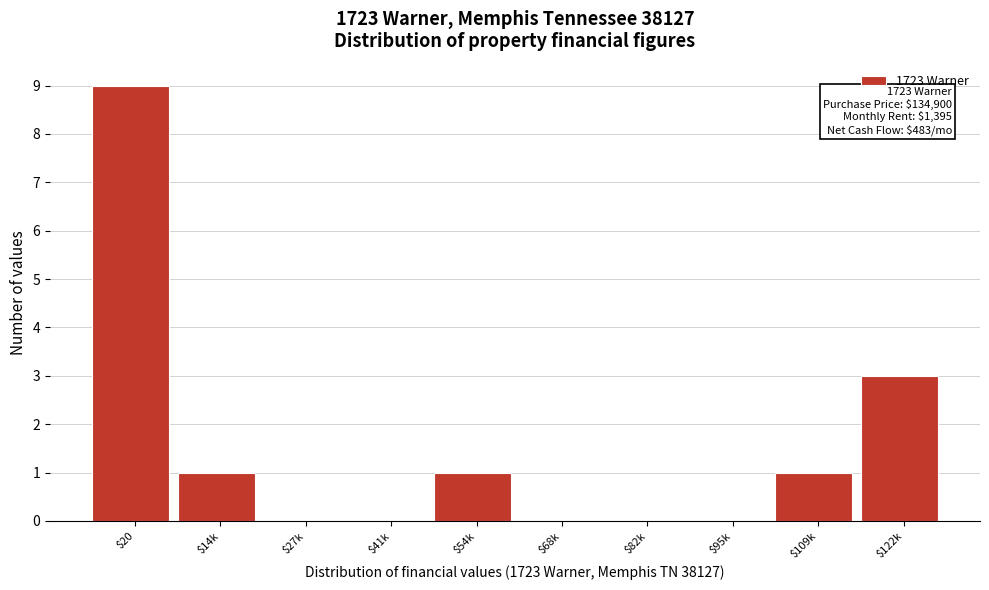

True or false: the data shows 0 at $68k.

True